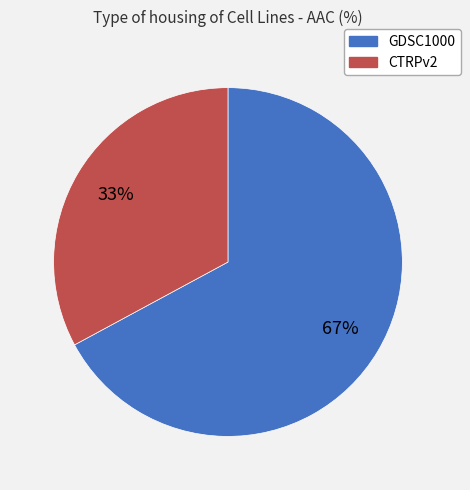

Which category accounts for the majority?

GDSC1000